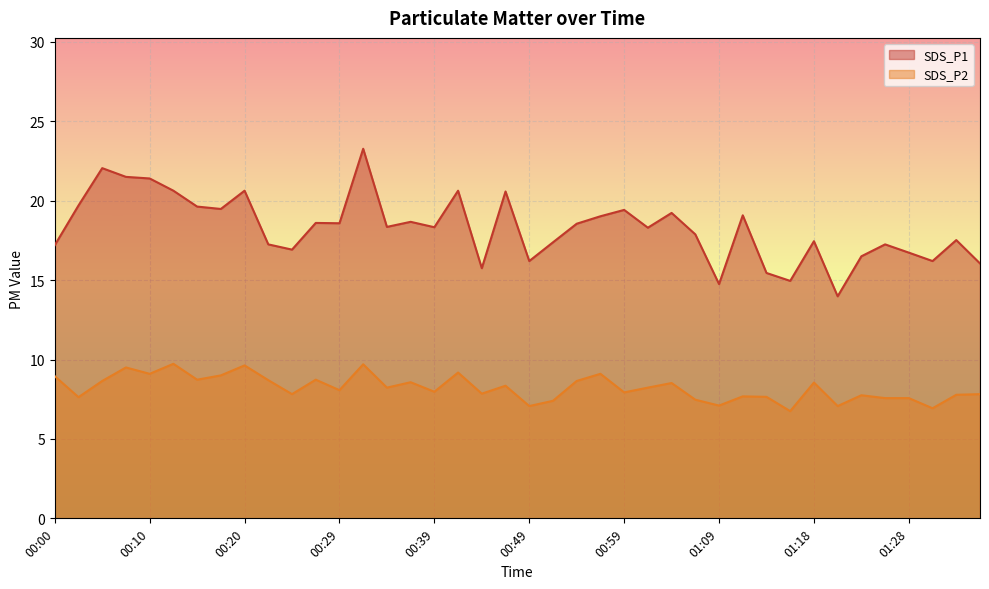

What value does the SDS_P1 series have at 00:51?

17.4